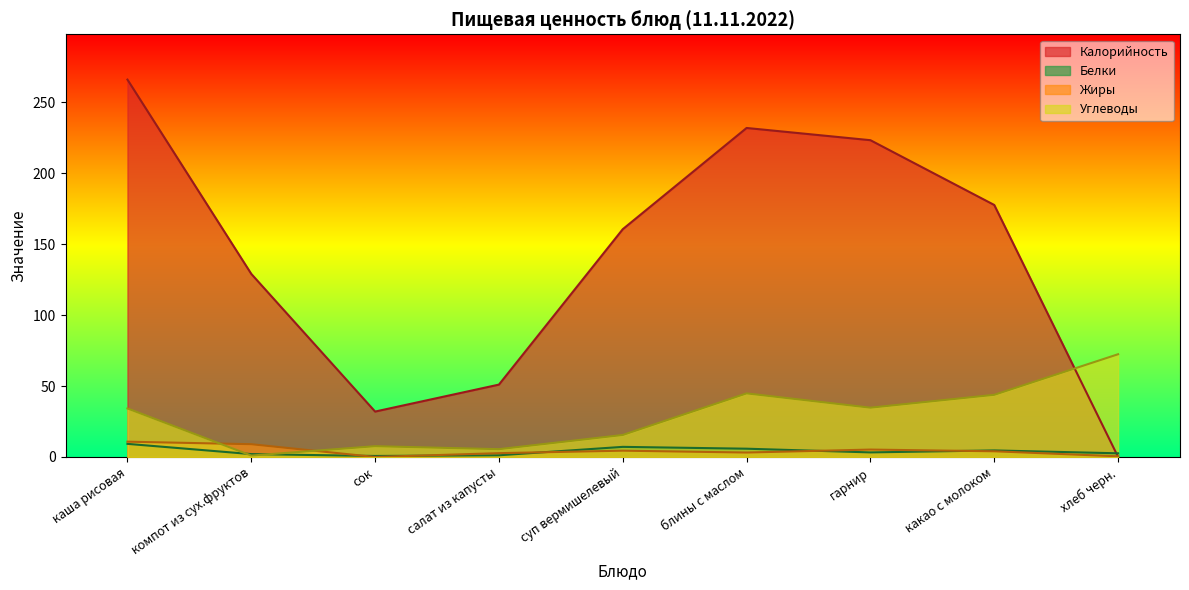

Which series has the widest spread of values?

Калорийность